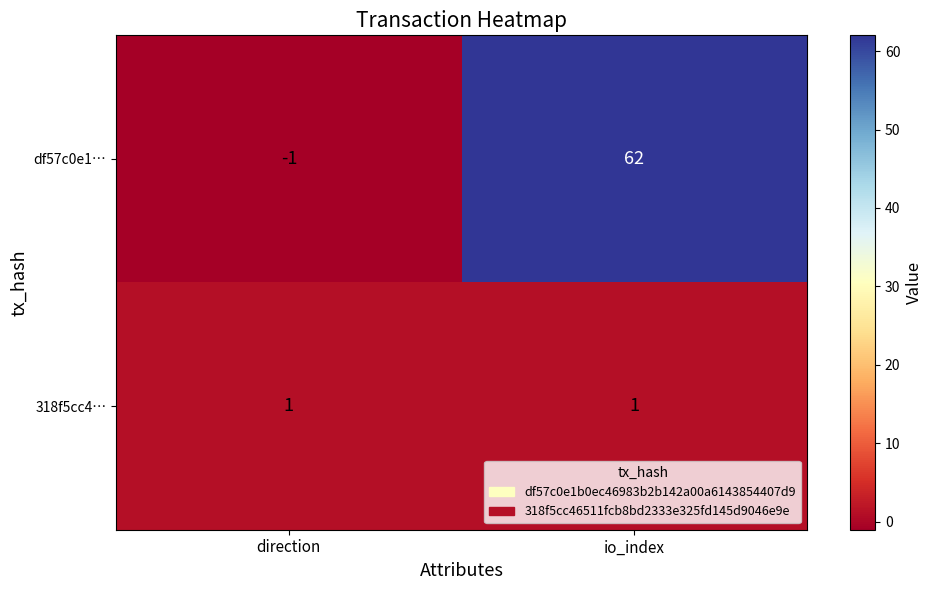

How many data points does each series have?

2